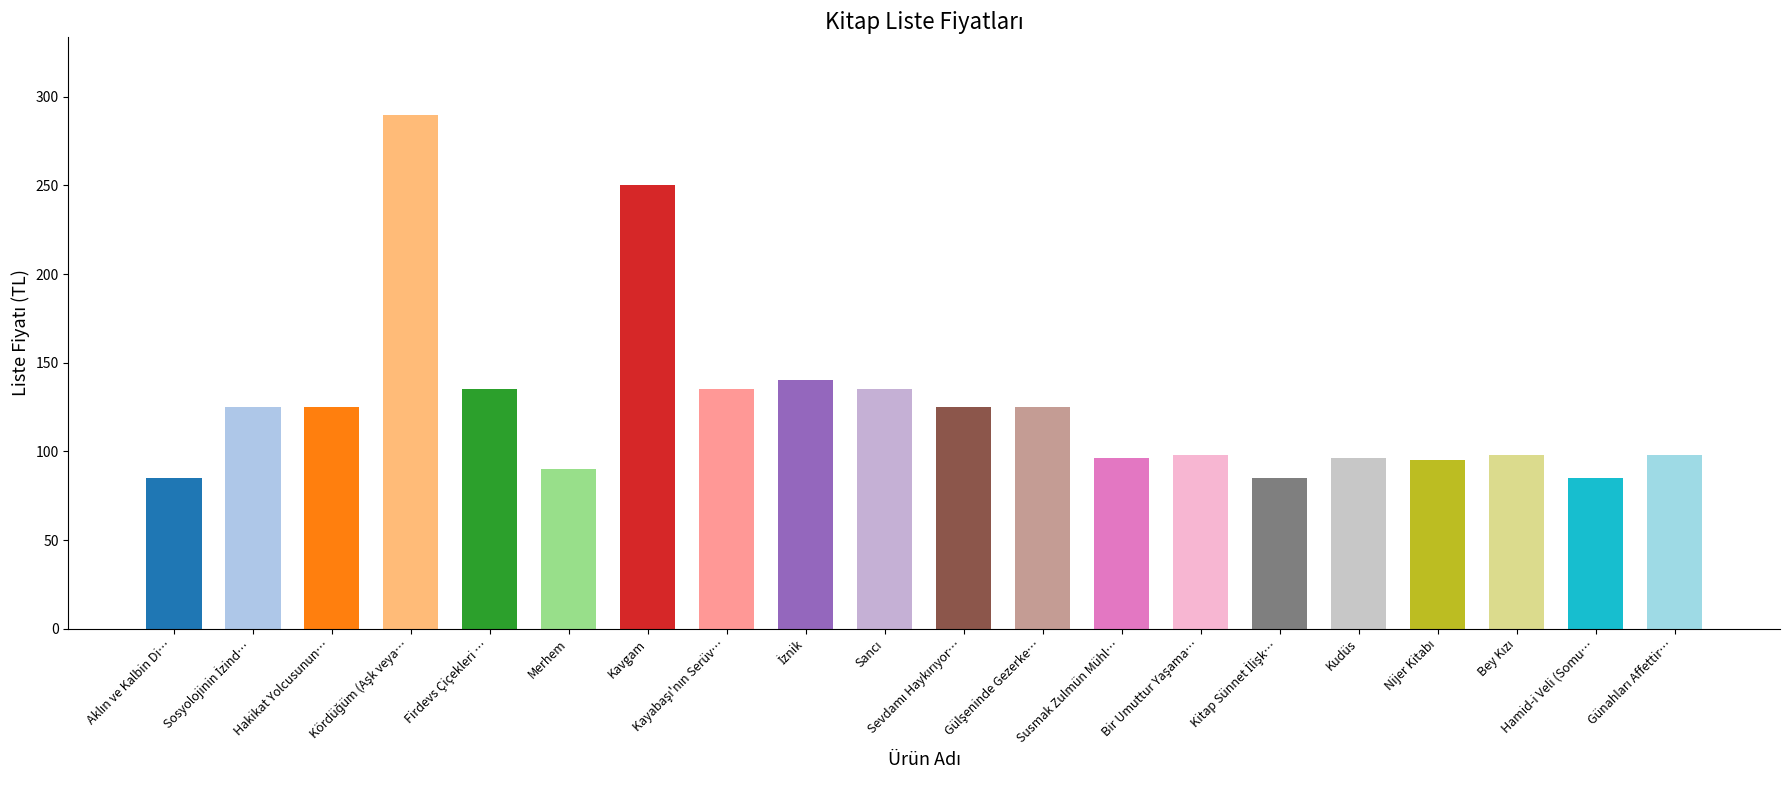

What is the sum of all values?

2511